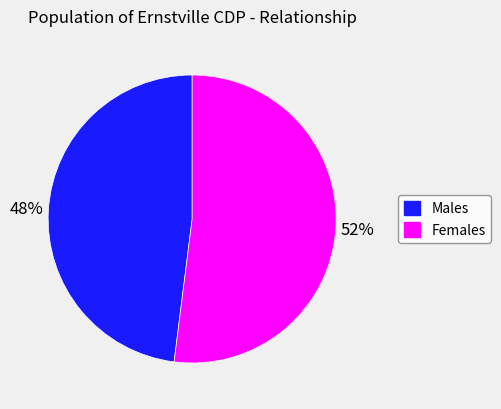

To the nearest percent, what is the average slice percentage?

50%